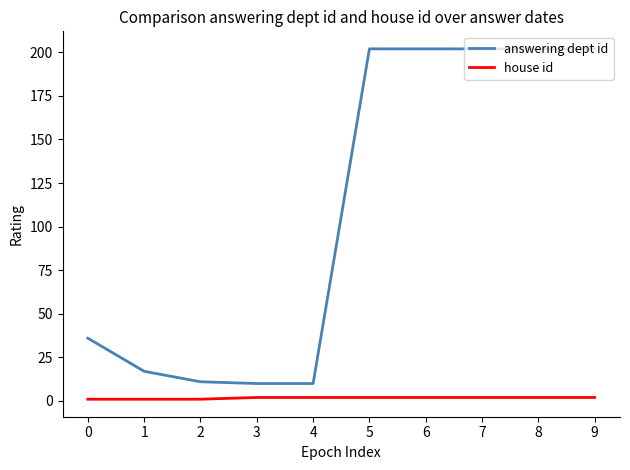

True or false: house id and answering dept id cross at least once.

False